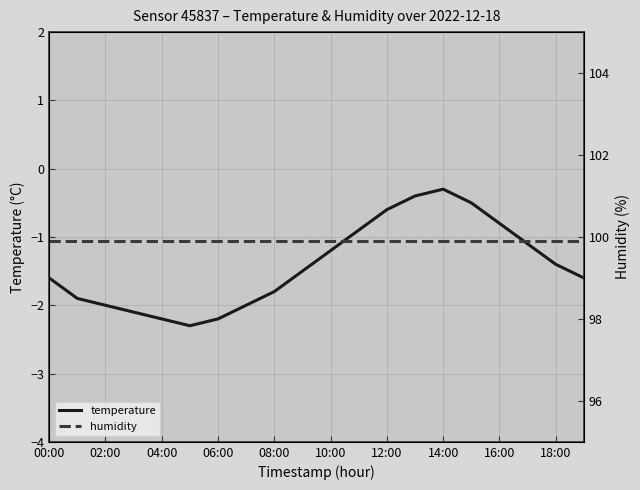

Which category has the lowest value in the humidity series?

00:00